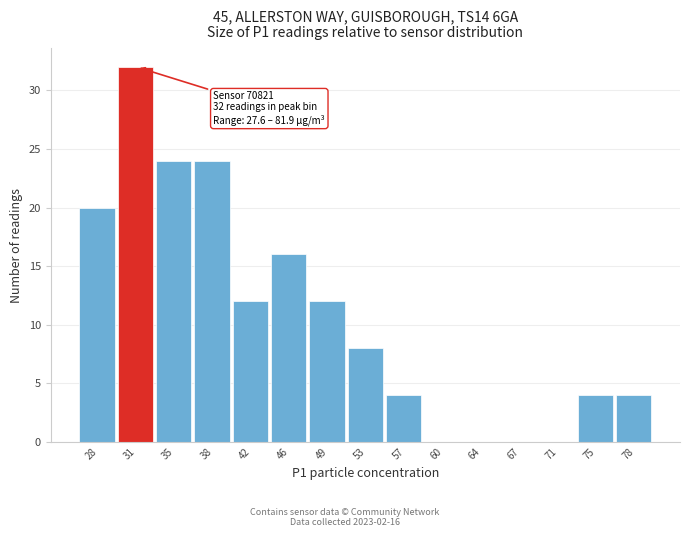

Reading left to right, extract all data points from this chart.

28=20	31=32	35=24	38=24	42=12	46=16	49=12	53=8	57=4	60=0	64=0	67=0	71=0	75=4	78=4